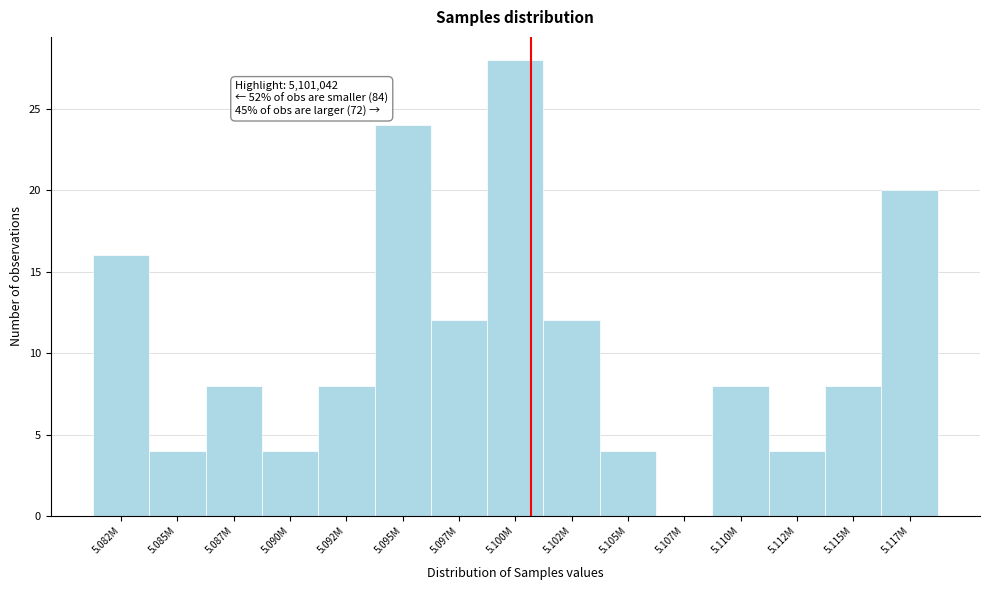

Reading right to left, list all the values displayed in this chart.

5.117M=20	5.115M=8	5.112M=4	5.110M=8	5.107M=0	5.105M=4	5.102M=12	5.100M=28	5.097M=12	5.095M=24	5.092M=8	5.090M=4	5.087M=8	5.085M=4	5.082M=16